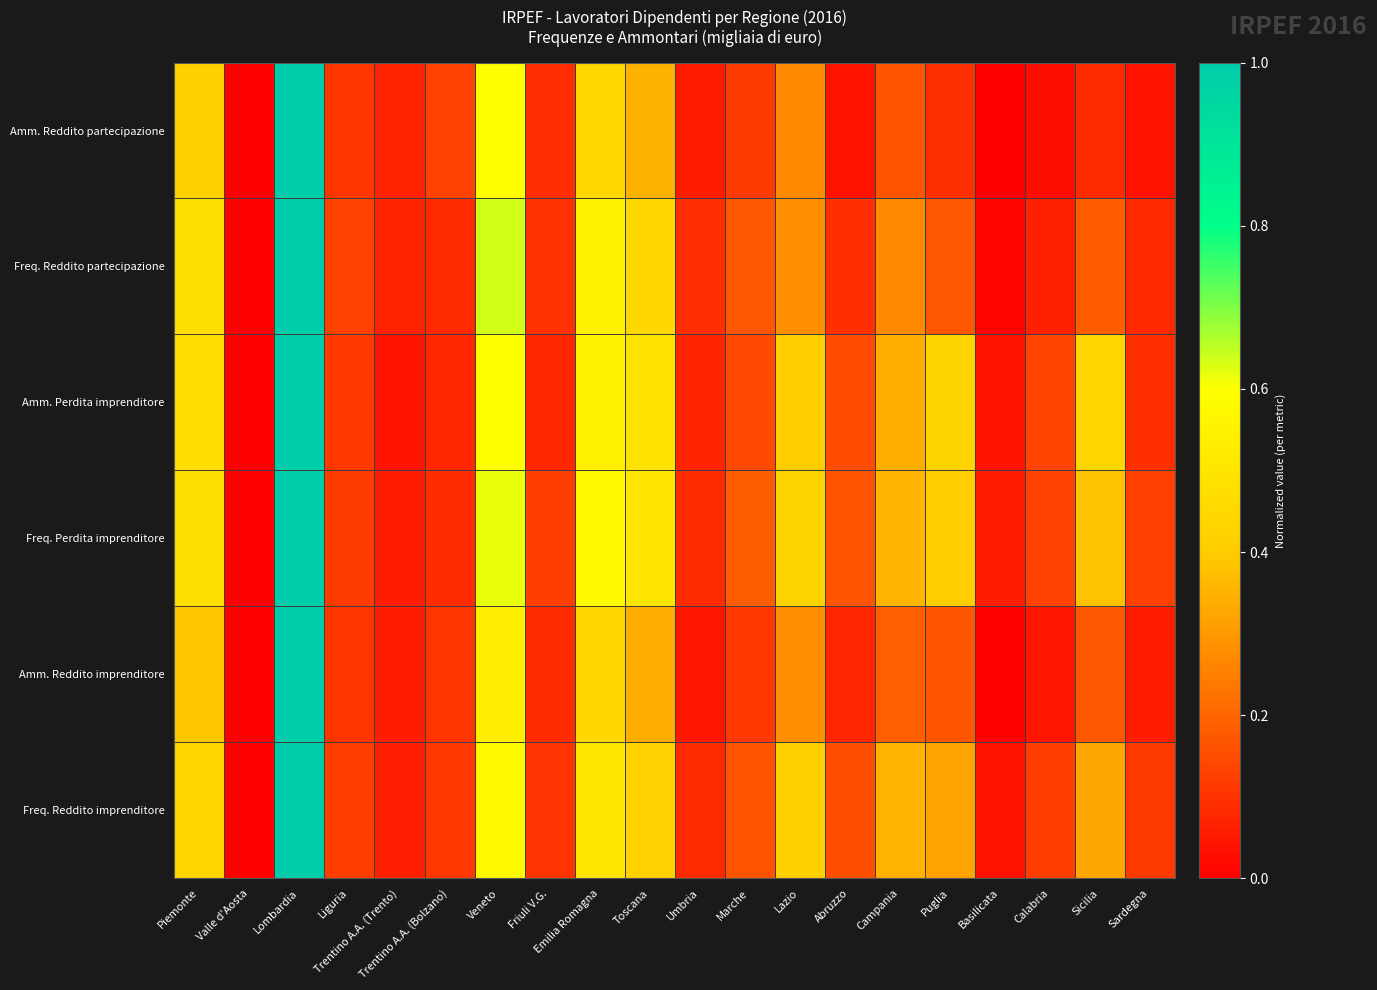

At Basilicata, list the series in order from smallest to largest.

Amm. Reddito partecipazione, Amm. Reddito imprenditore, Freq. Reddito partecipazione, Amm. Perdita imprenditore, Freq. Reddito imprenditore, Freq. Perdita imprenditore